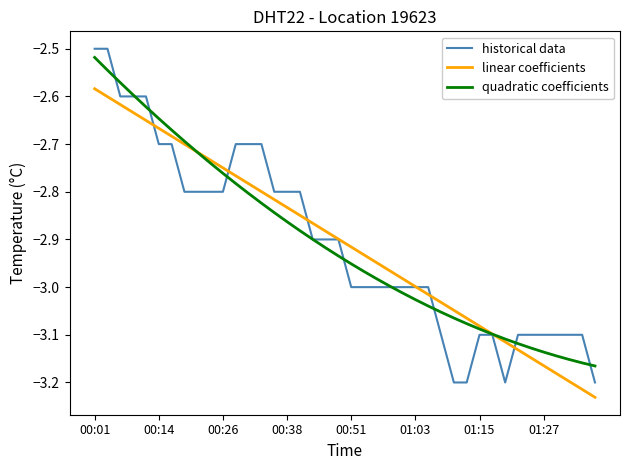

Which series has the largest range (max minus min)?

historical data